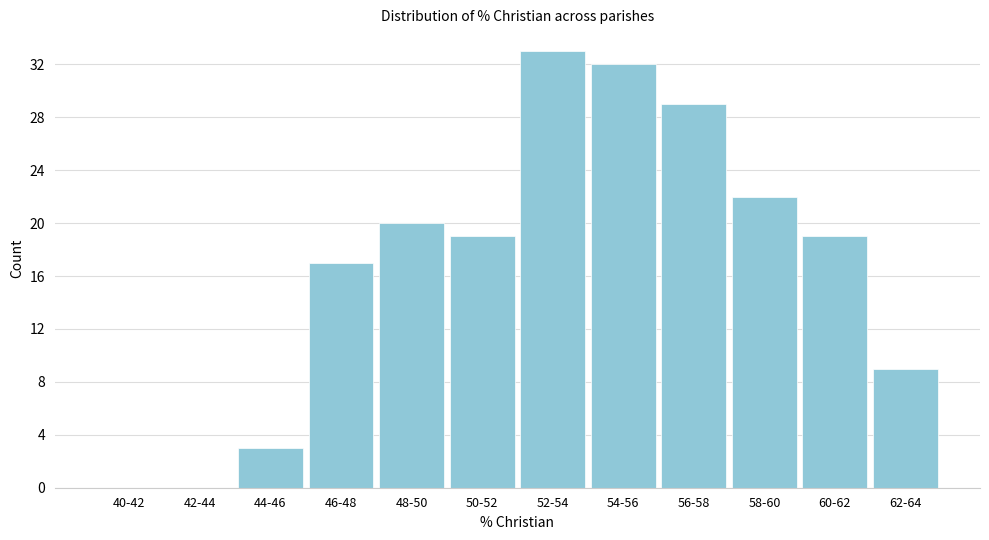

Reading left to right, extract all data points from this chart.

40-42=0	42-44=0	44-46=3	46-48=17	48-50=20	50-52=19	52-54=33	54-56=32	56-58=29	58-60=22	60-62=19	62-64=9